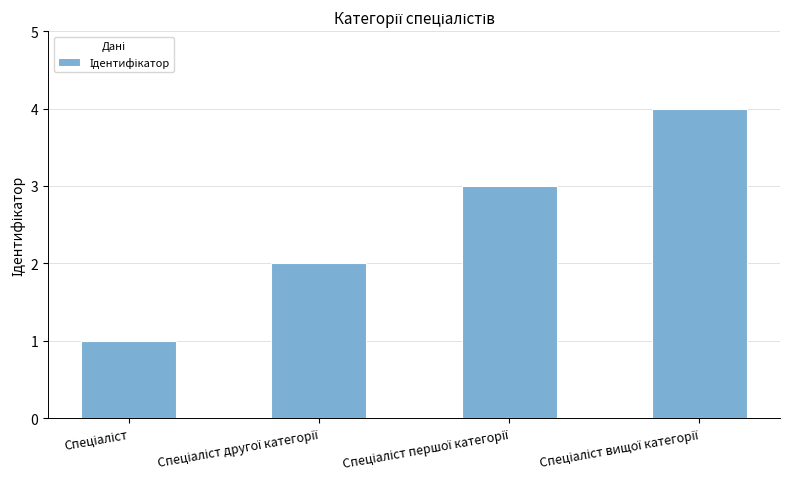

What is the sum of all values?

10